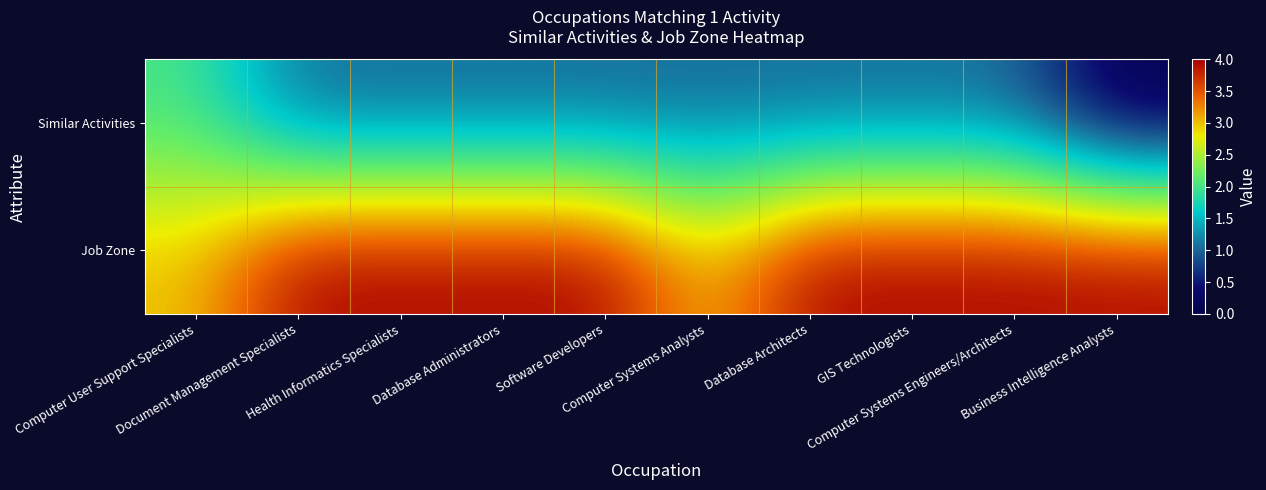

Rank the series at Computer Systems Engineers/Architects from highest to lowest value.

Job Zone, Similar Activities